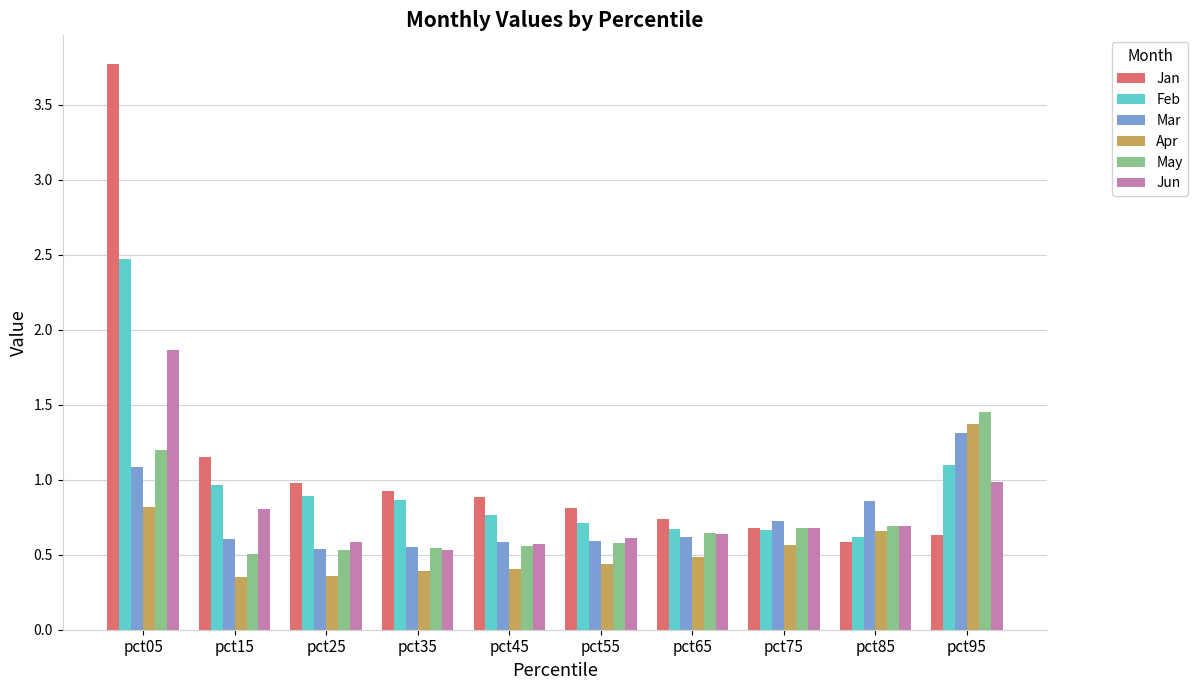

What is the sum of the Feb values at pct05 and pct35?

3.3